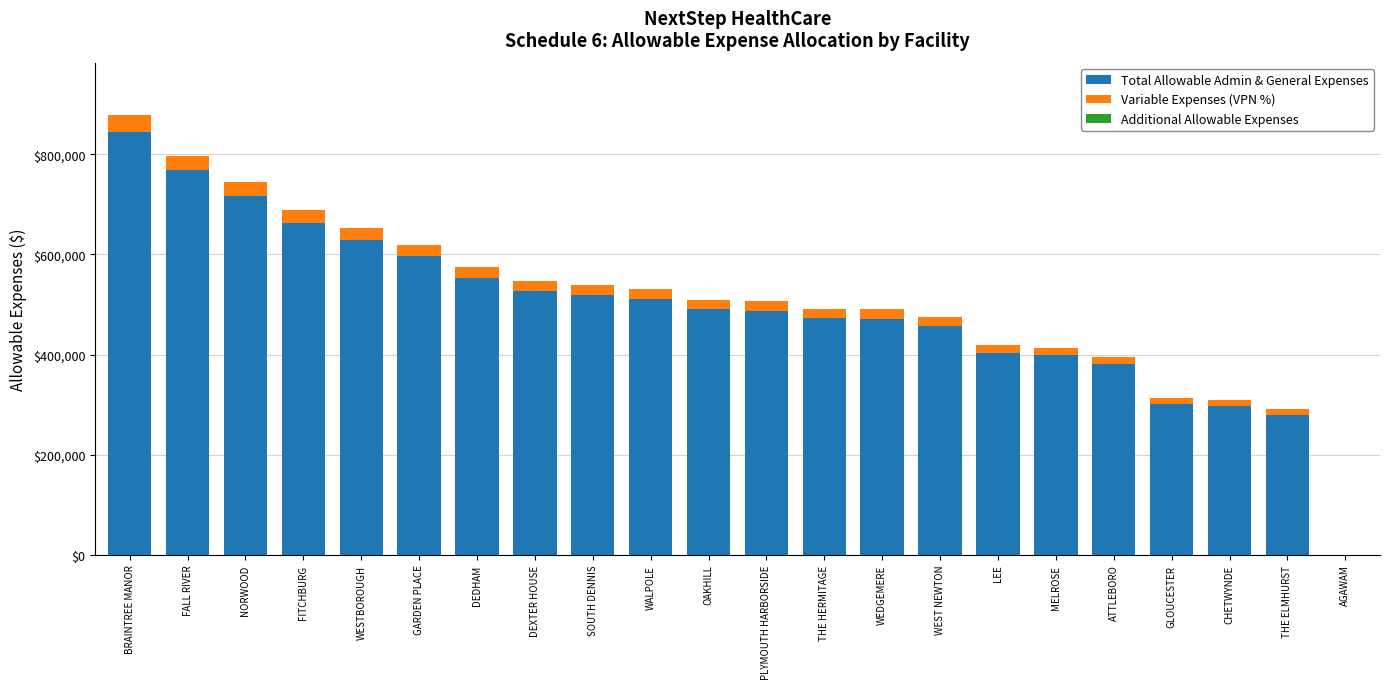

At which category is the sum across all series the highest?

BRAINTREE MANOR